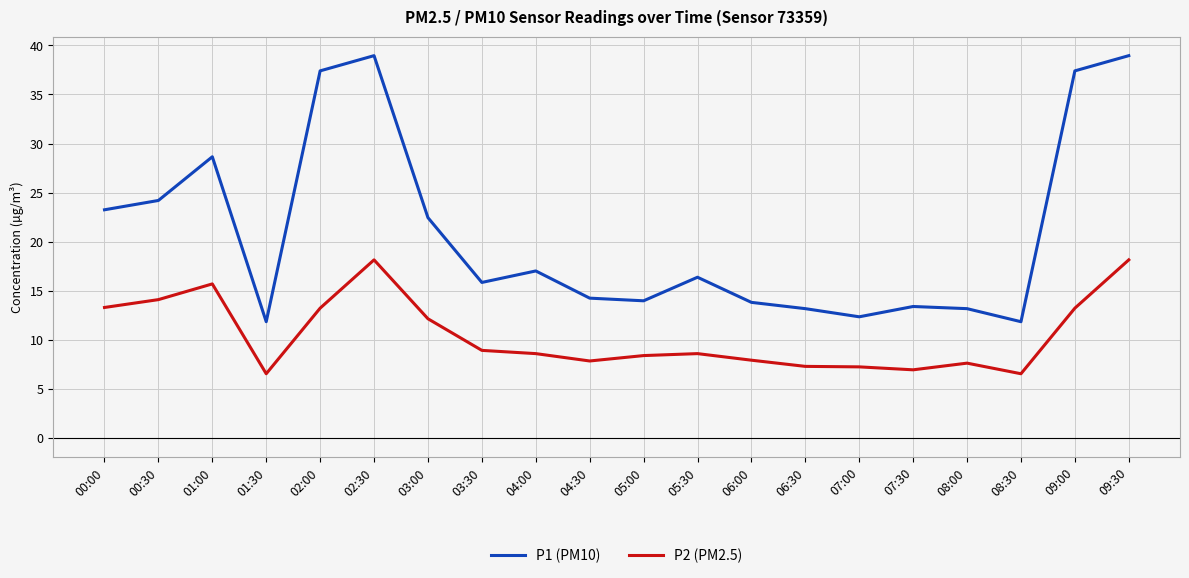

What is the difference between the second highest and minimum values in the P1 (PM10) series?

27.1